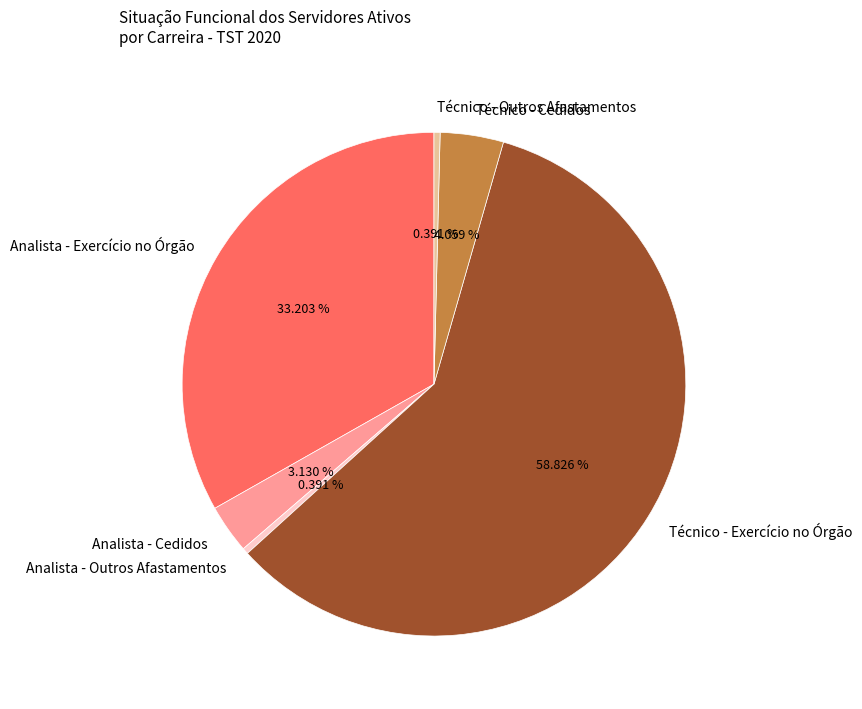

How many segments does this pie chart have?

6